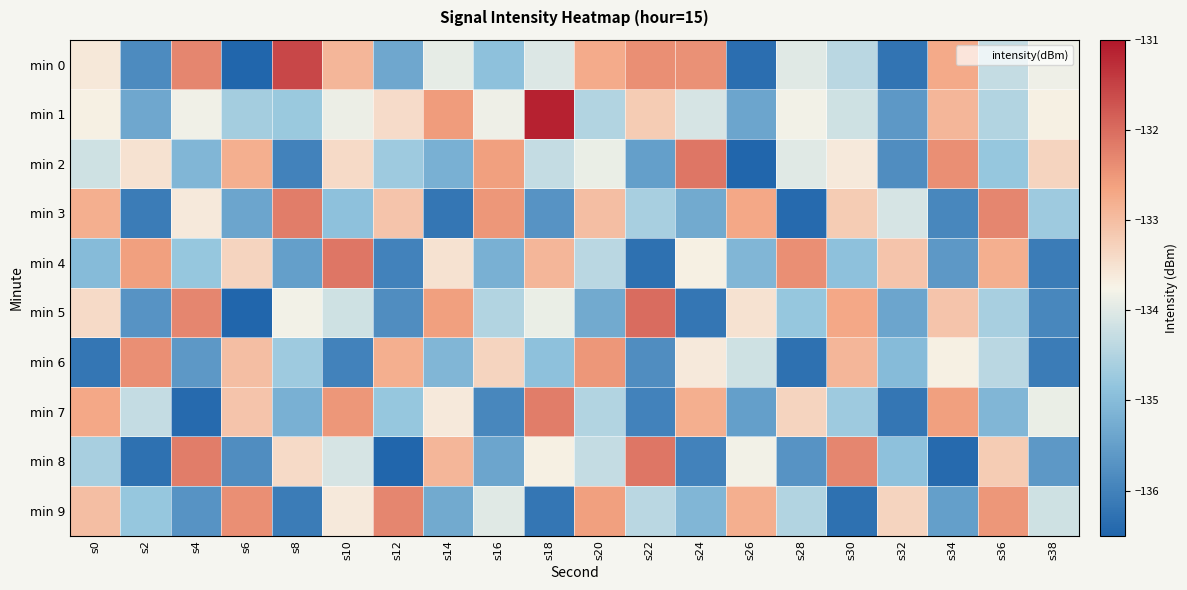

Rank the series by their maximum value, from highest to lowest.

min 1, min 0, min 5, min 2, min 4, min 8, min 3, min 7, min 9, min 6